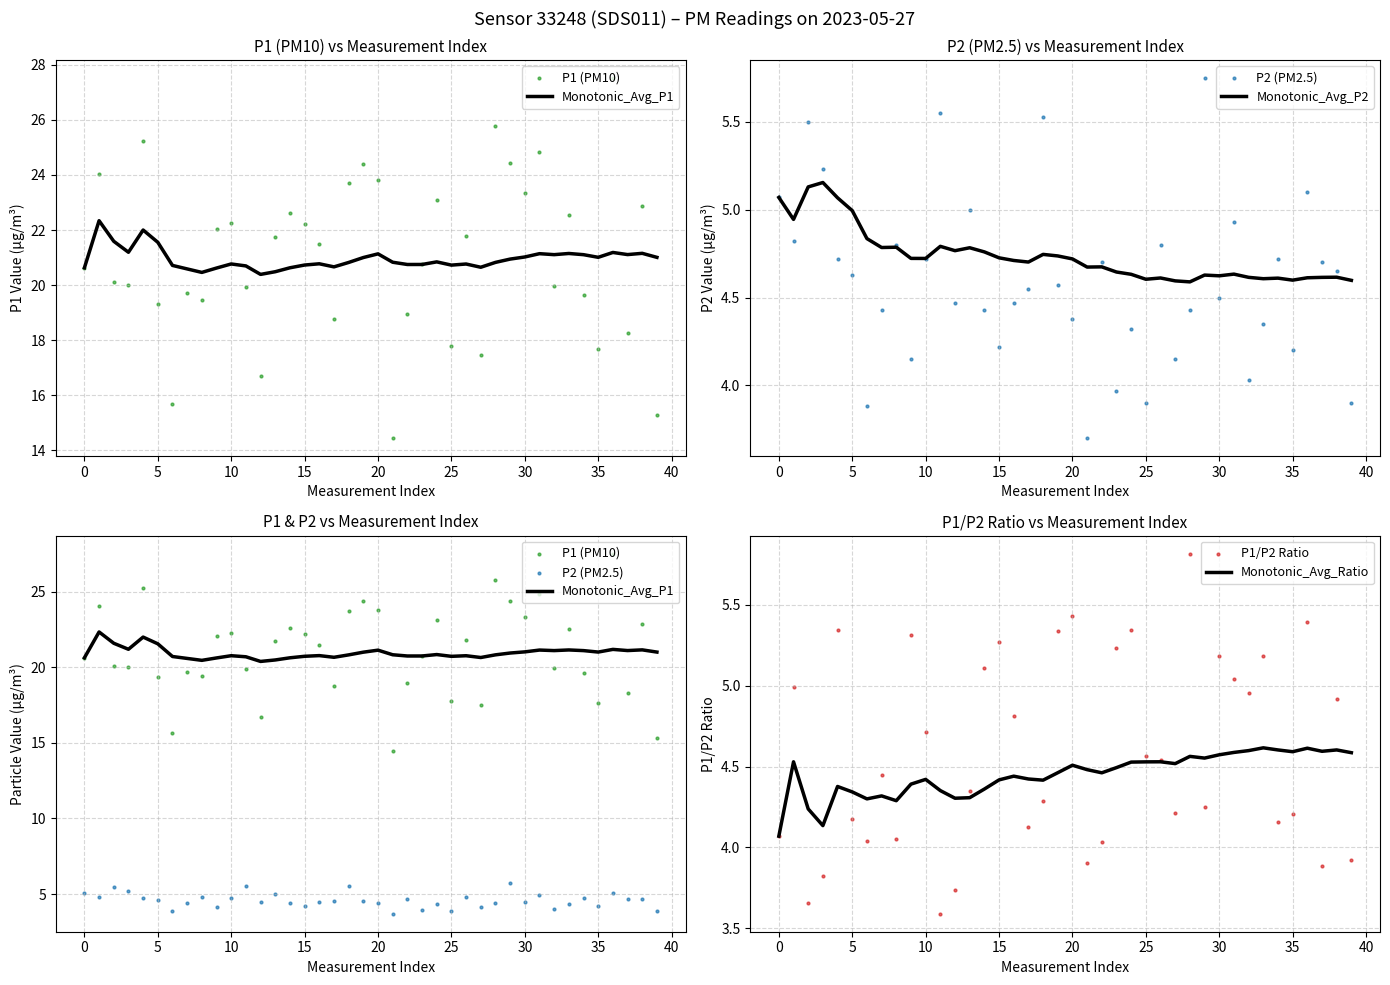

Is it true that Monotonic_Avg_Ratio equals 7.3 at 30?

False